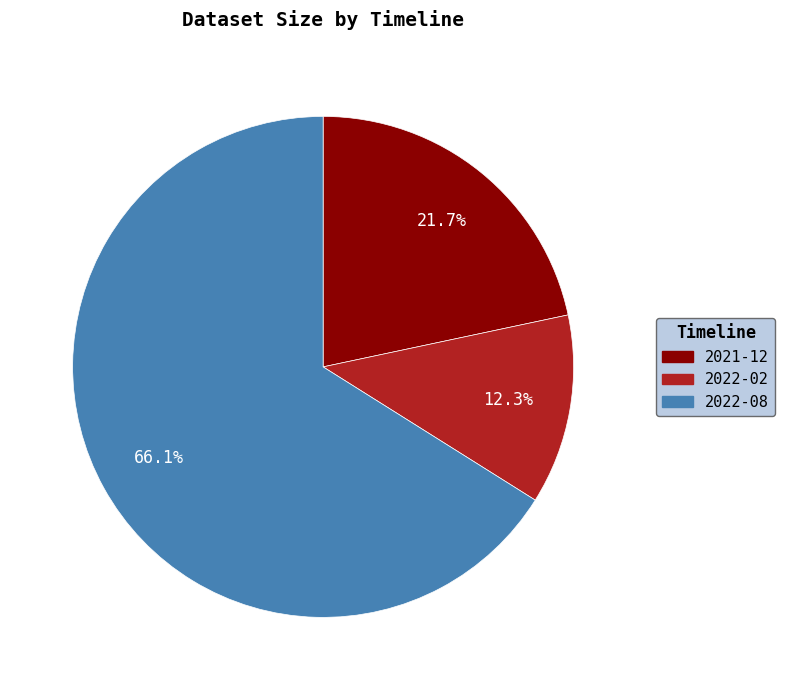

How many slices are in this pie chart?

3